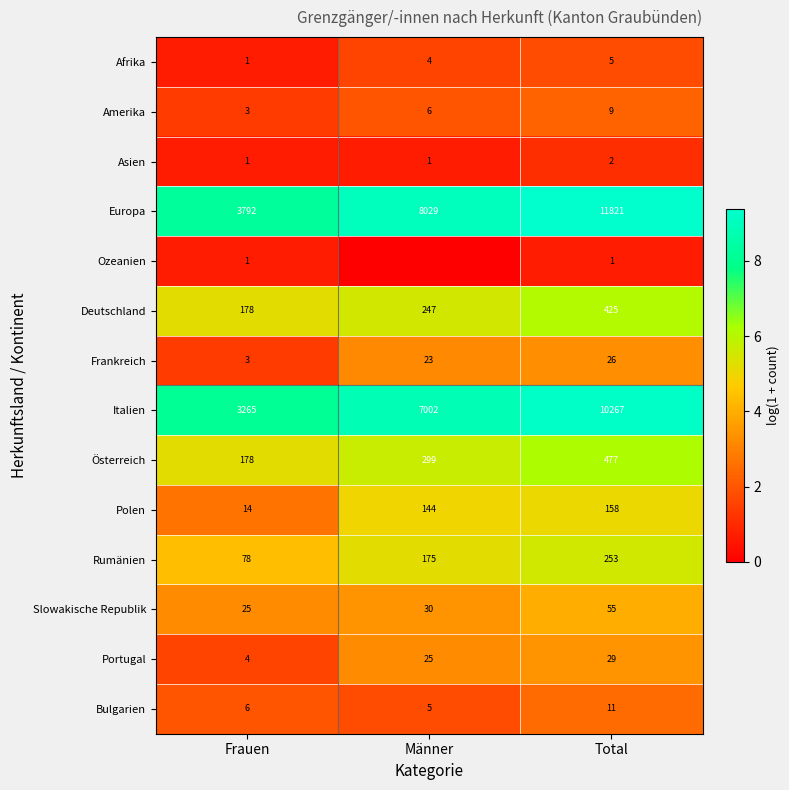

At which category does the chart reach its minimum across all series?

Männer